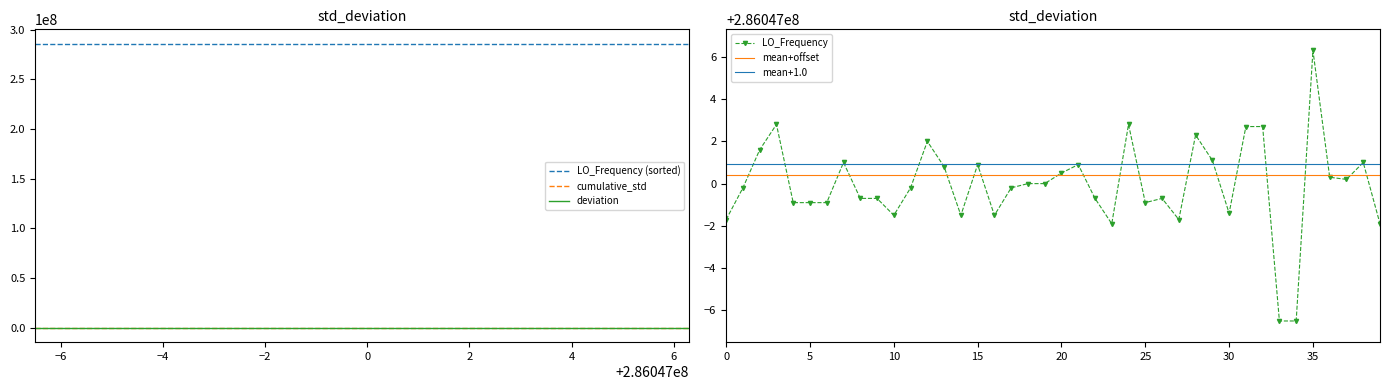

True or false: deviation and LO_Frequency (sorted) intersect in this chart.

False